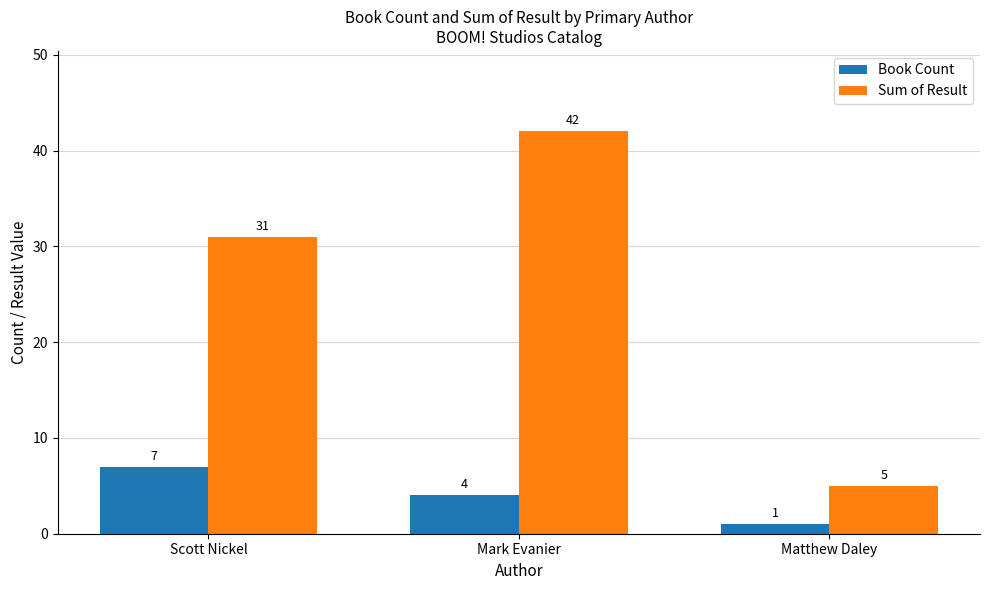

Is the value of Sum of Result at Mark Evanier greater than the value of Book Count at Matthew Daley?

Yes